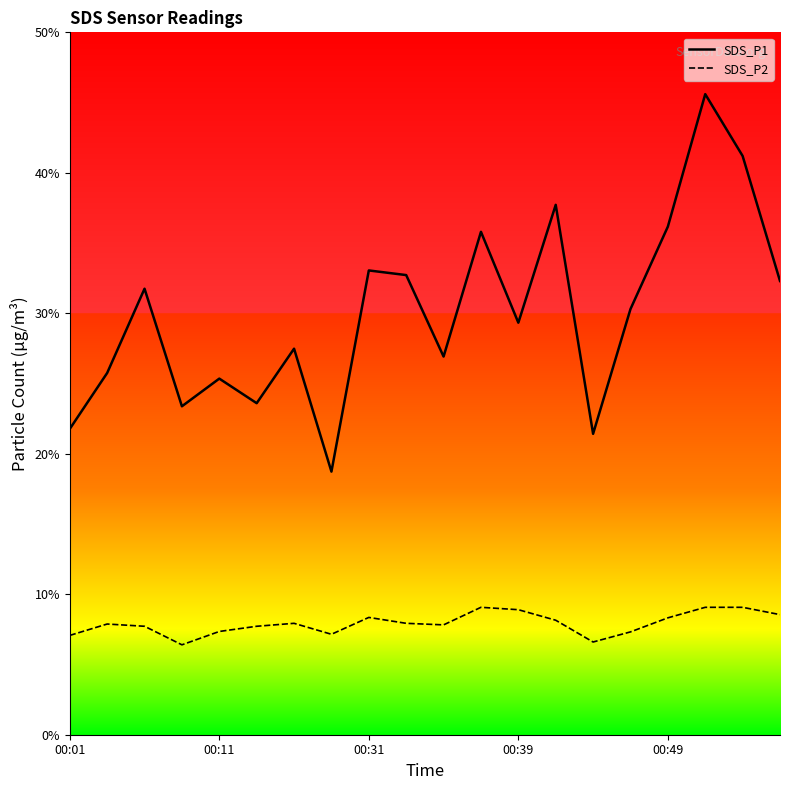

How many categories are shown in the chart?

20